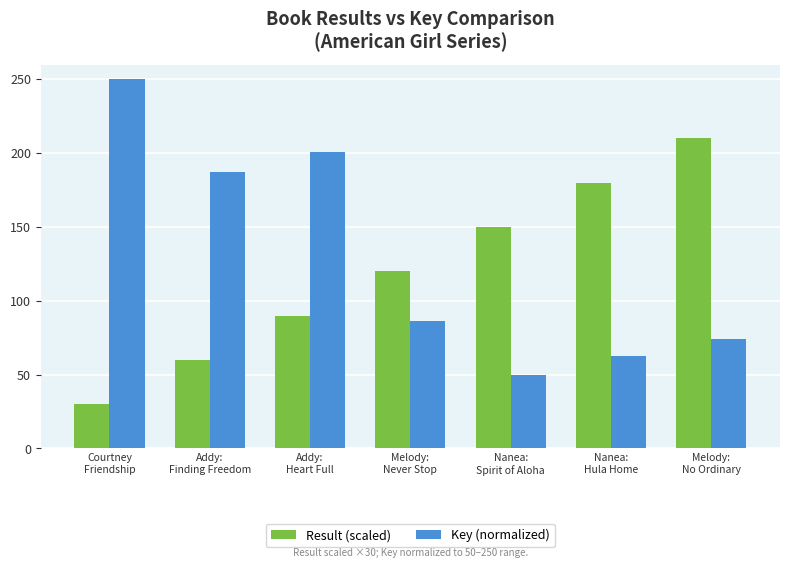

Is it true that Key (normalized) equals 187.0 at Addy:
Finding Freedom?

True